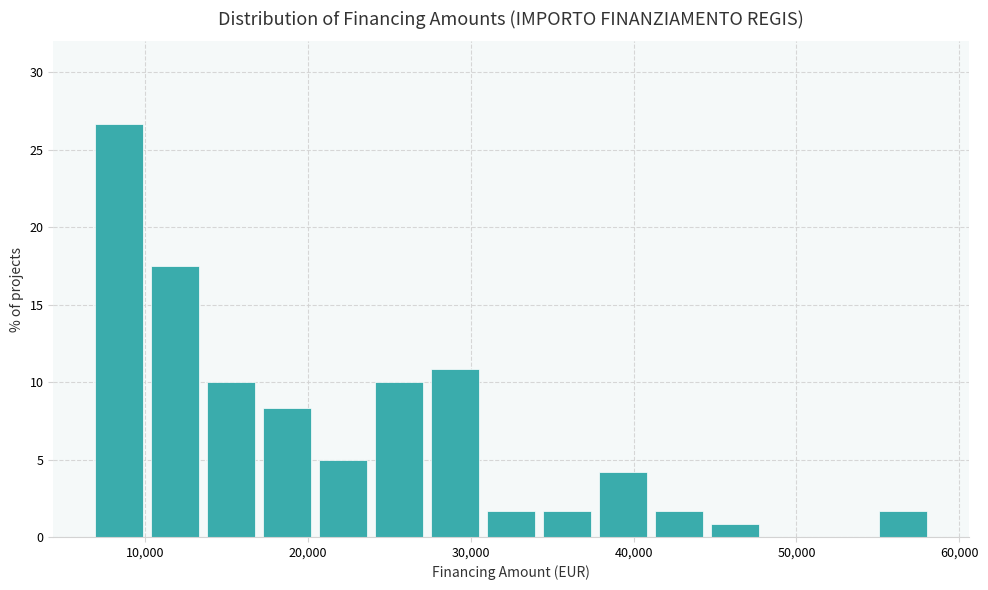

Around what value on the x-axis is the tallest bar? Give the approximate position of its centre, as read against the axis.

8000